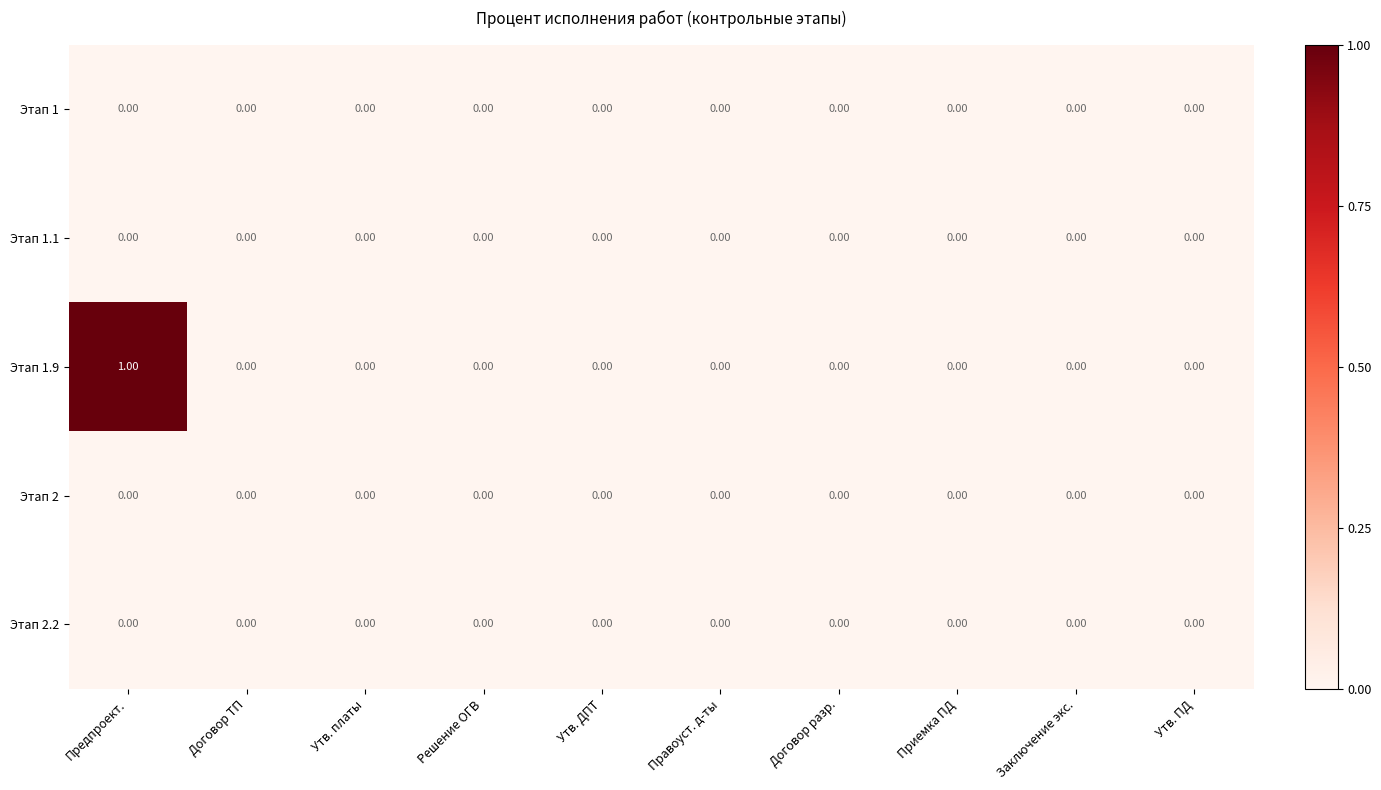

Which series has the widest spread of values?

Этап 1.9